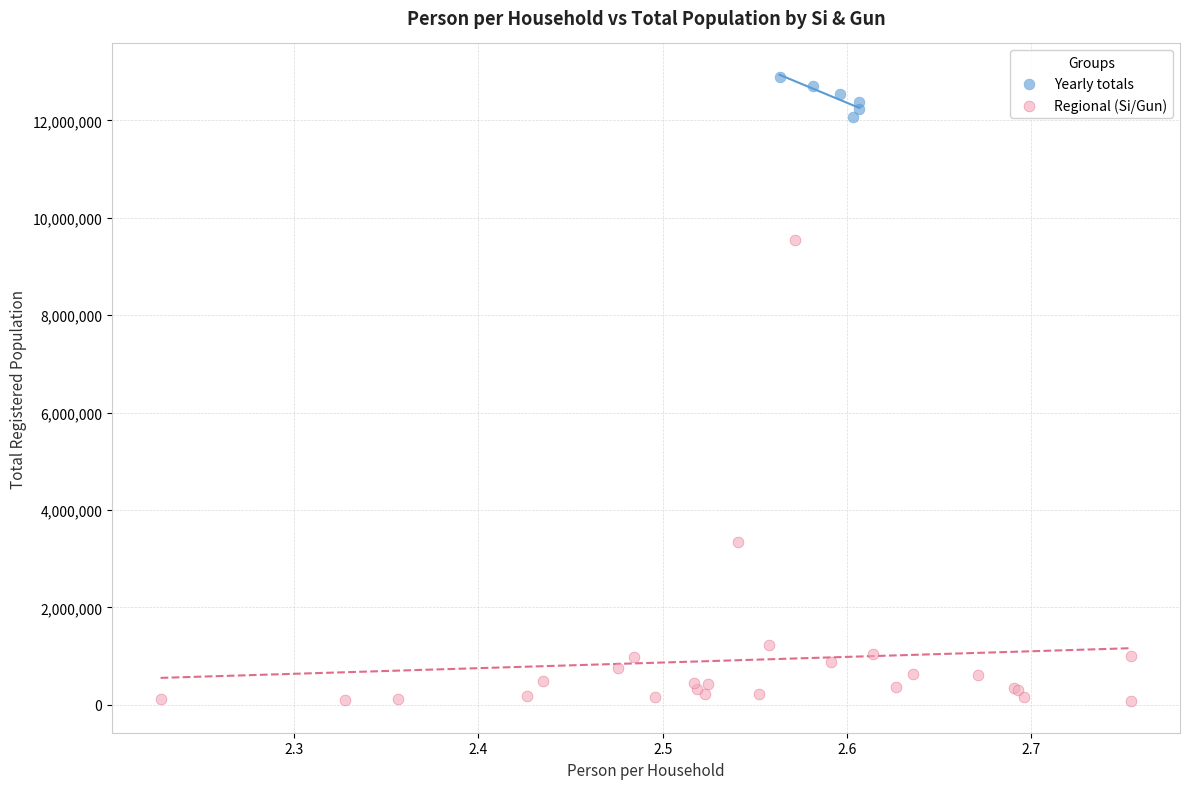

Which series has the largest Y range (max minus min)?

Regional (Si/Gun)